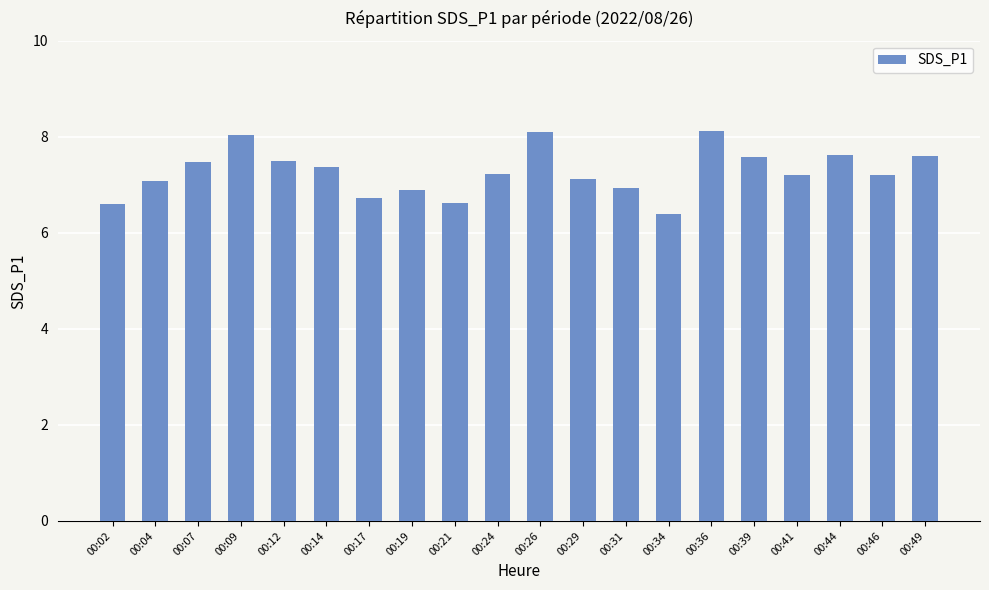

Reading left to right, transcribe all the data shown in this chart.

00:02=6.6	00:04=7.1	00:07=7.5	00:09=8.0	00:12=7.5	00:14=7.4	00:17=6.7	00:19=6.9	00:21=6.6	00:24=7.2	00:26=8.1	00:29=7.1	00:31=6.9	00:34=6.4	00:36=8.1	00:39=7.6	00:41=7.2	00:44=7.6	00:46=7.2	00:49=7.6